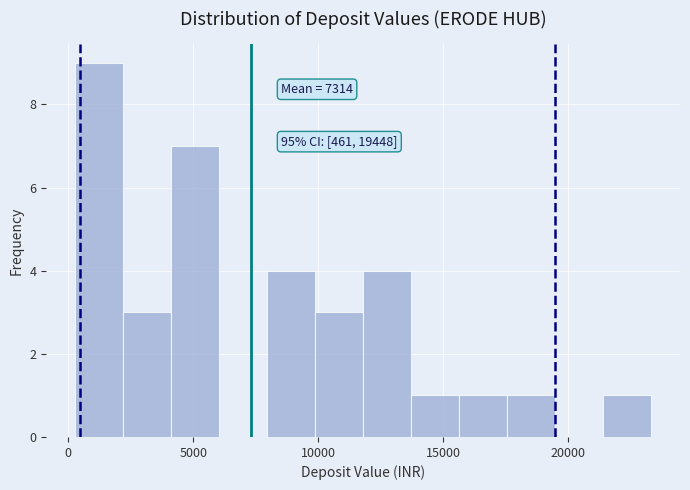

Read against the x-axis, roughly where is the centre of the tallest bar?

1000